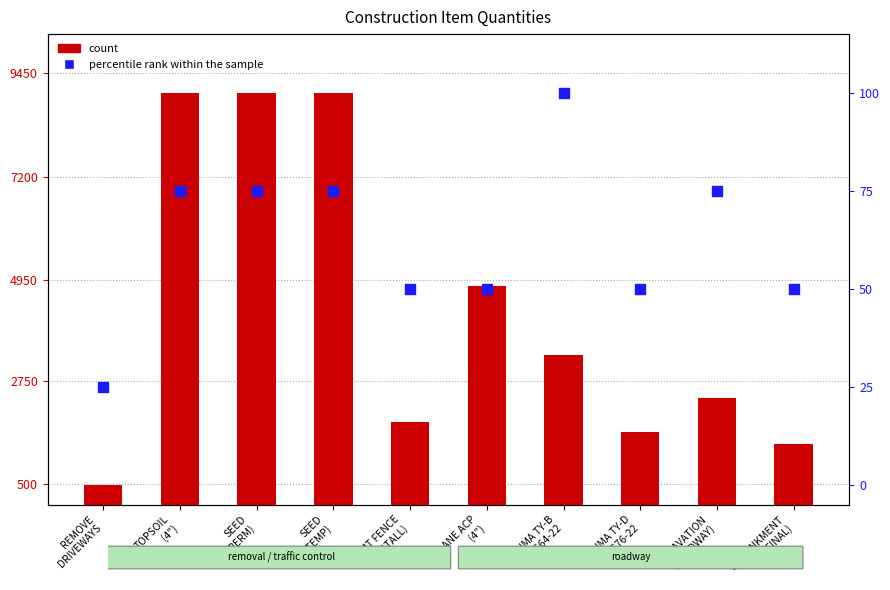

Which series contains the highest Y value?

count